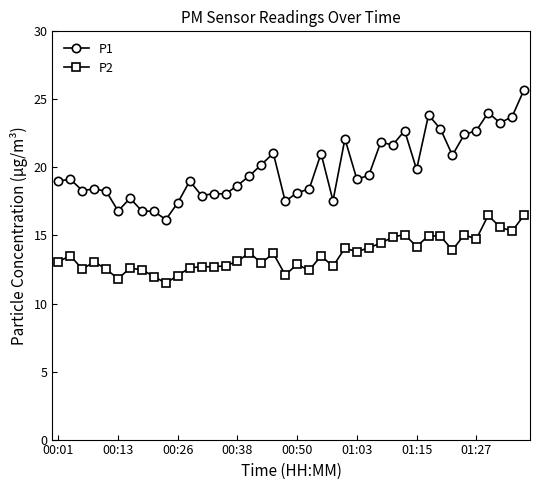

Rank the series by their average value, from lowest to highest.

P2, P1